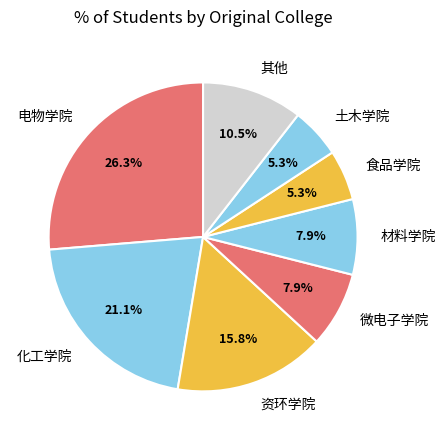

What is the ratio of the value at 土木学院 to the value at 化工学院?

0.3